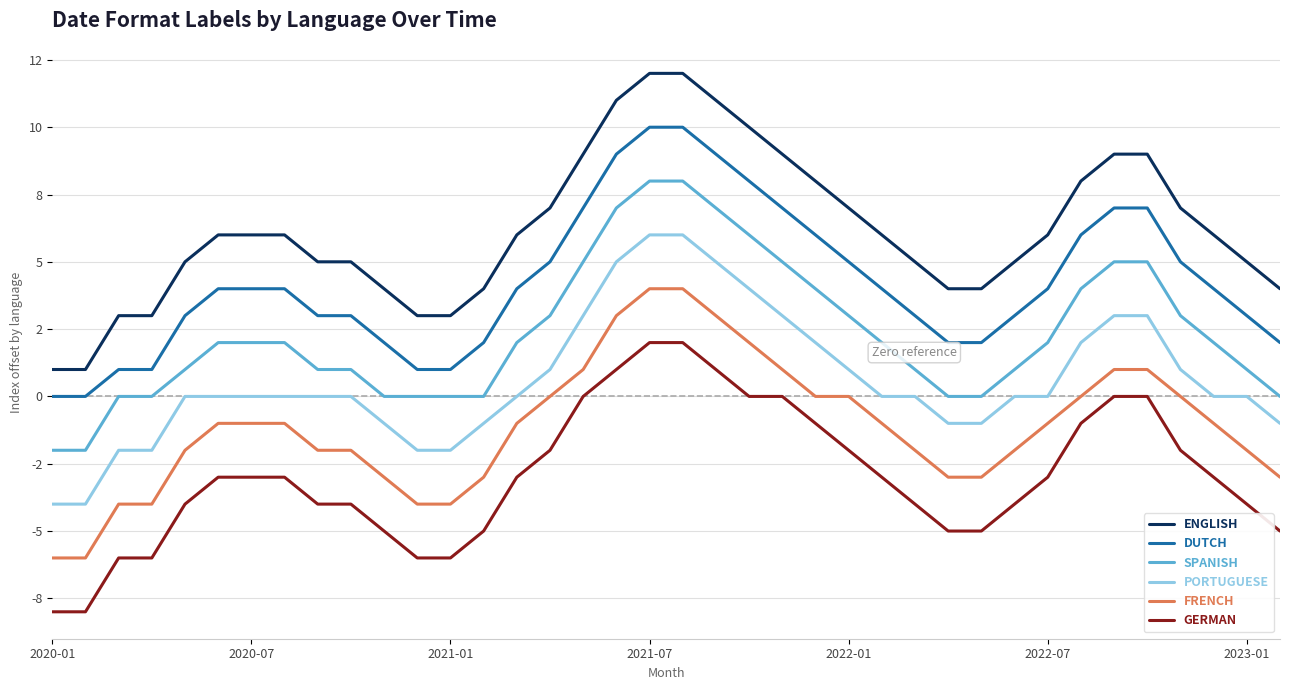

True or false: FRENCH and PORTUGUESE cross at least once.

False